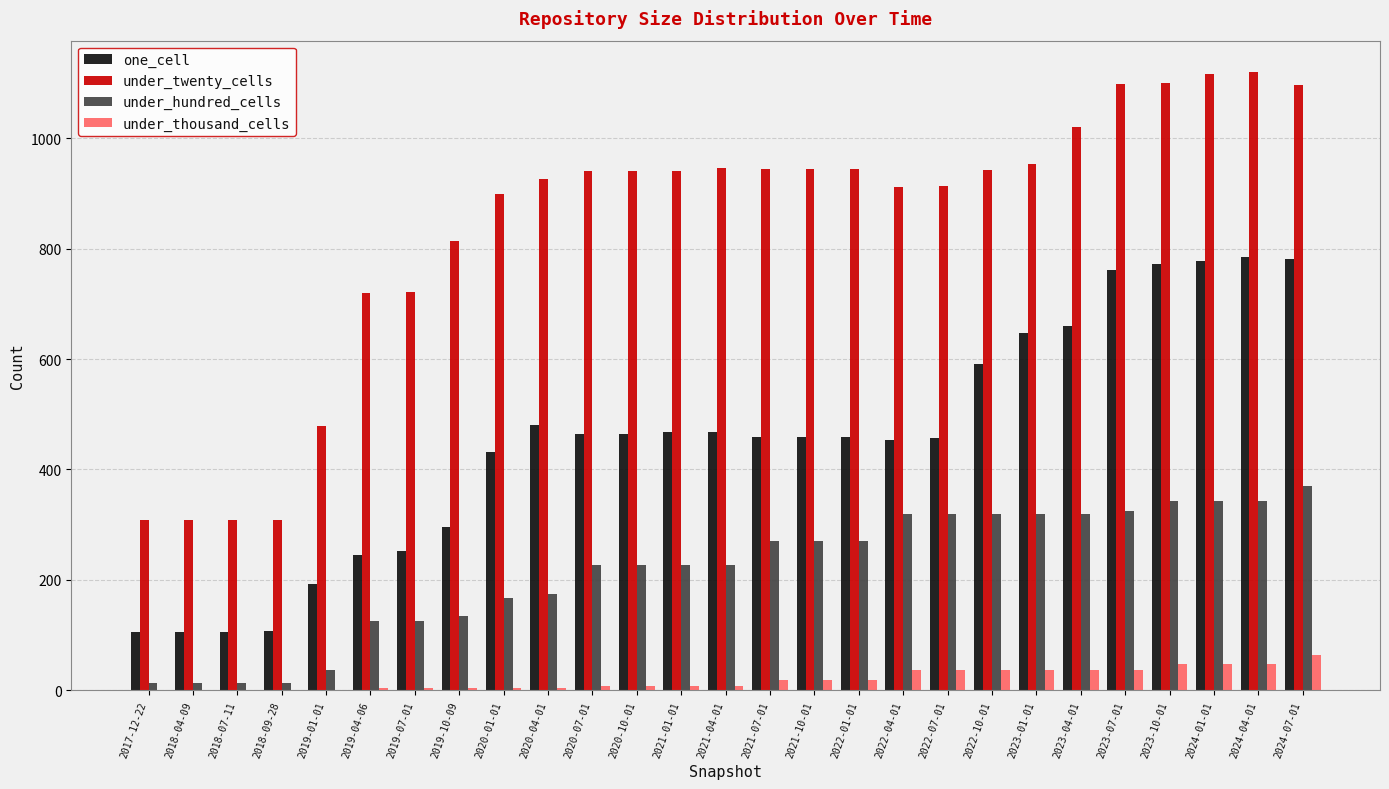

How many groups of bars are there?

27